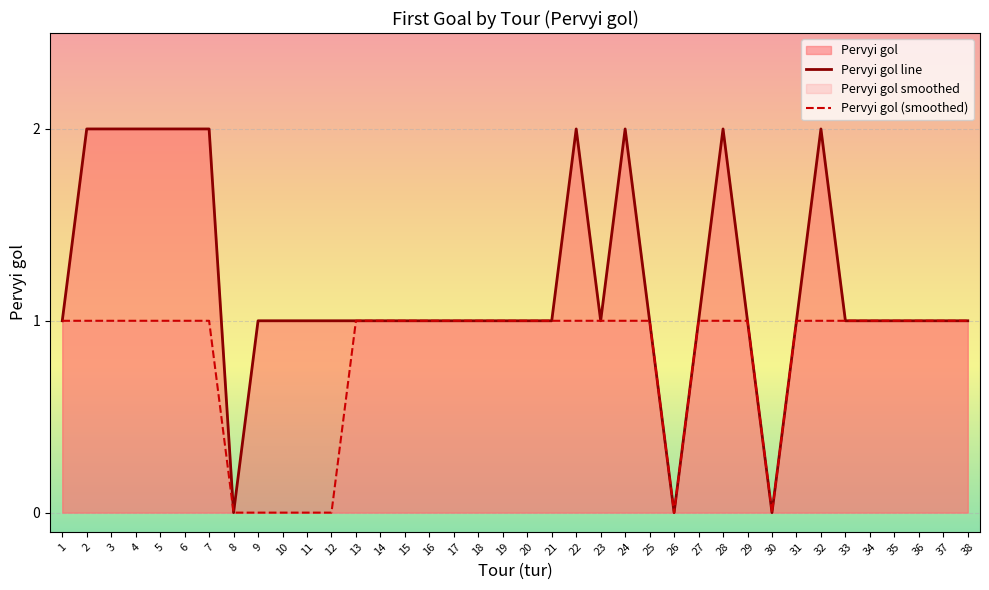

The value at 9 is 1. True or false?

True